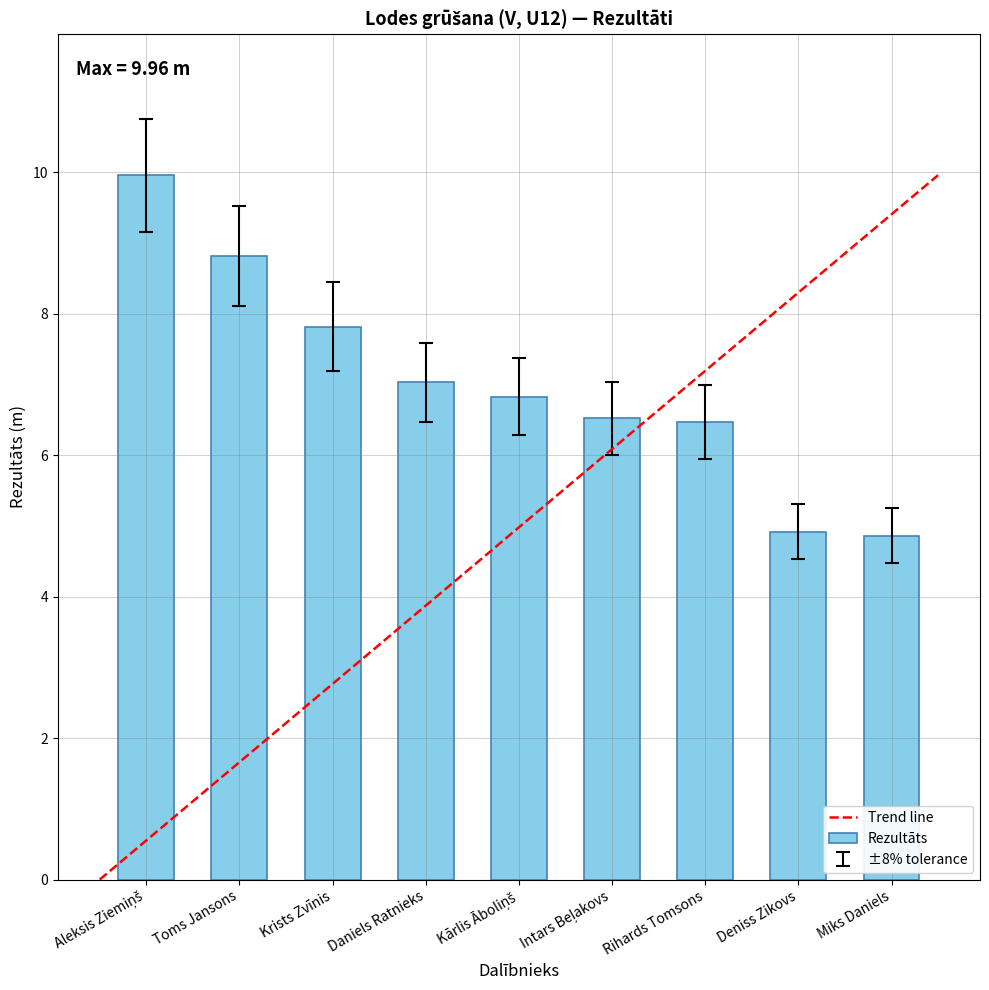

Which has a higher value, Deniss Zikovs or Rihards Tomsons?

Rihards Tomsons